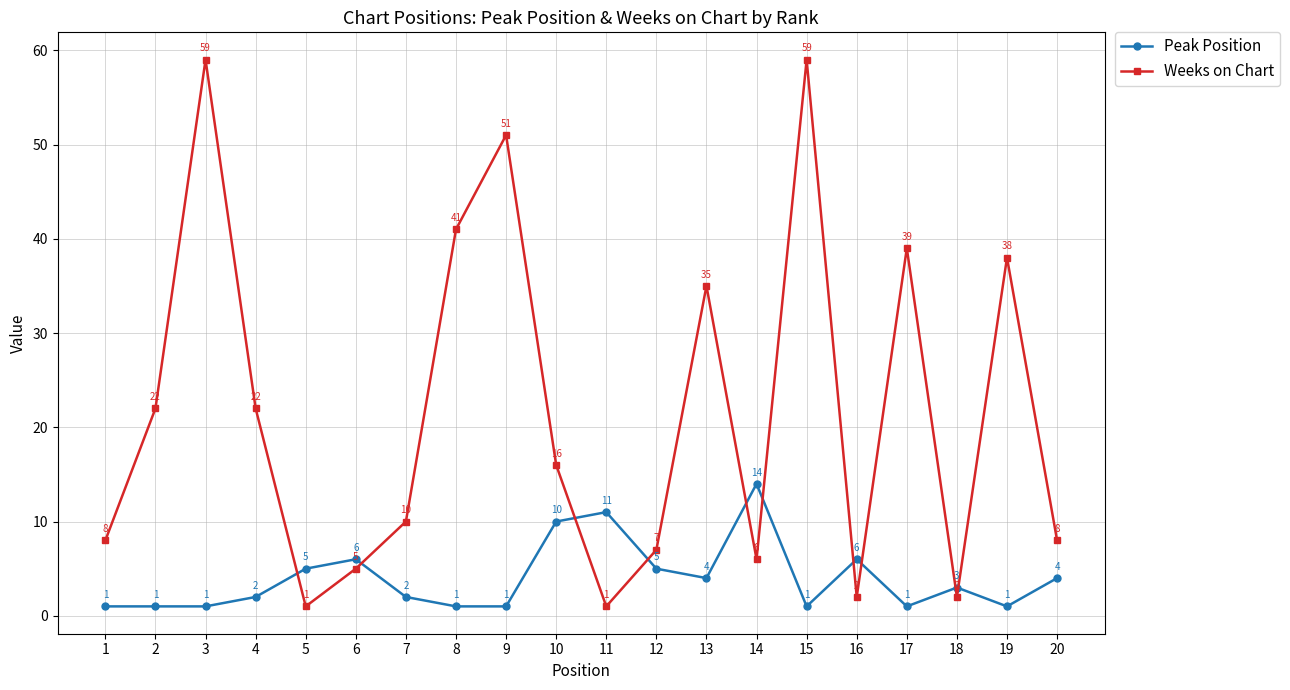

In Weeks on Chart, how many points are lower than both neighbors (excluding endpoints)?

5